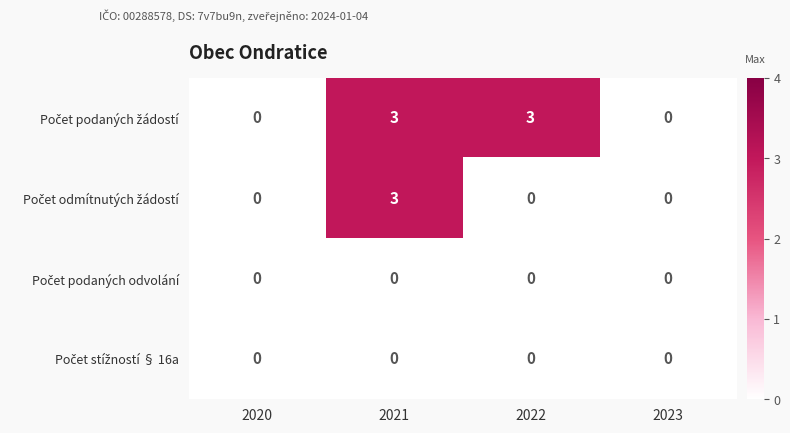

What is the spread (max minus min) of values at 2022?

3